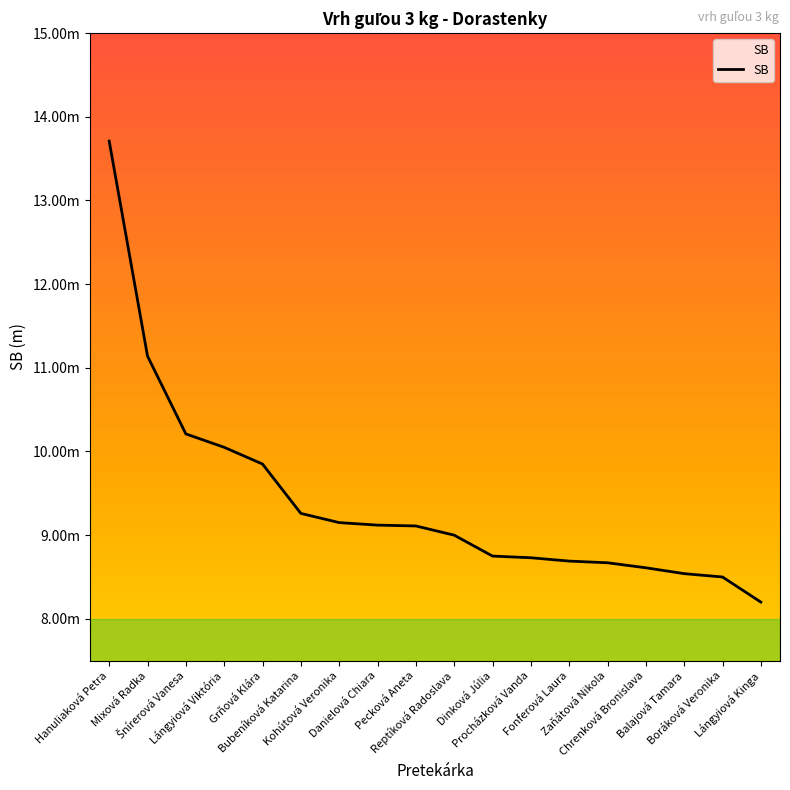

Does the chart display data point markers on the line(s)?

No